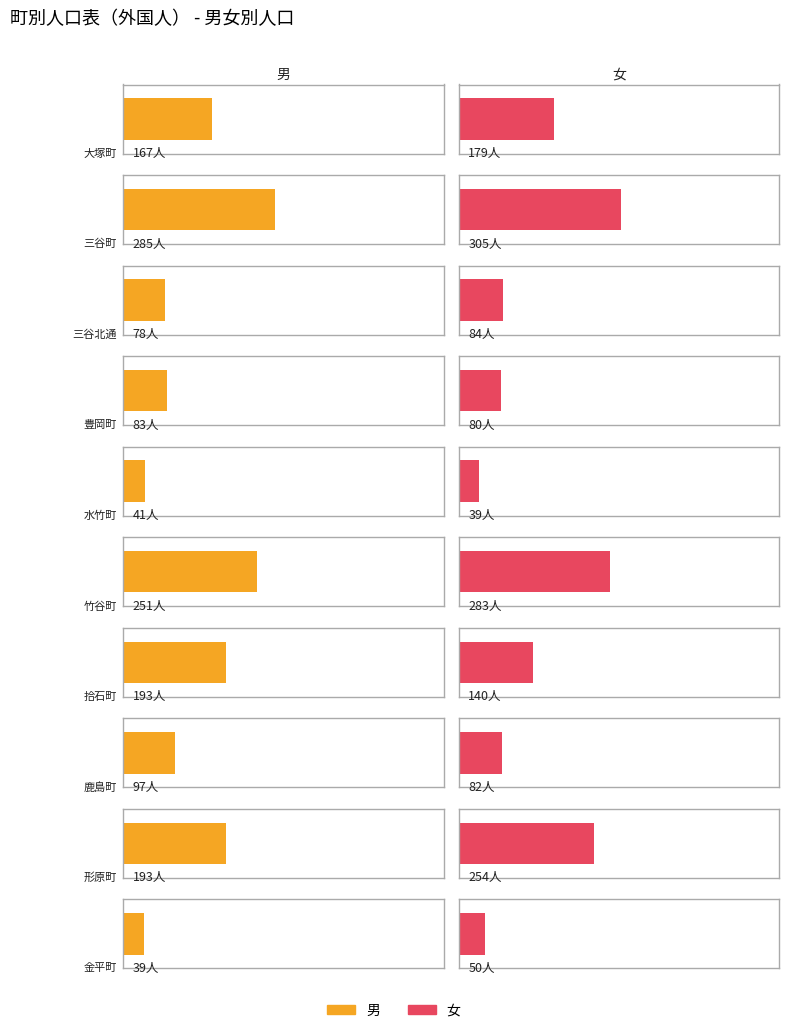

True or false: 男 has a value of 39 at 拾石町.

False